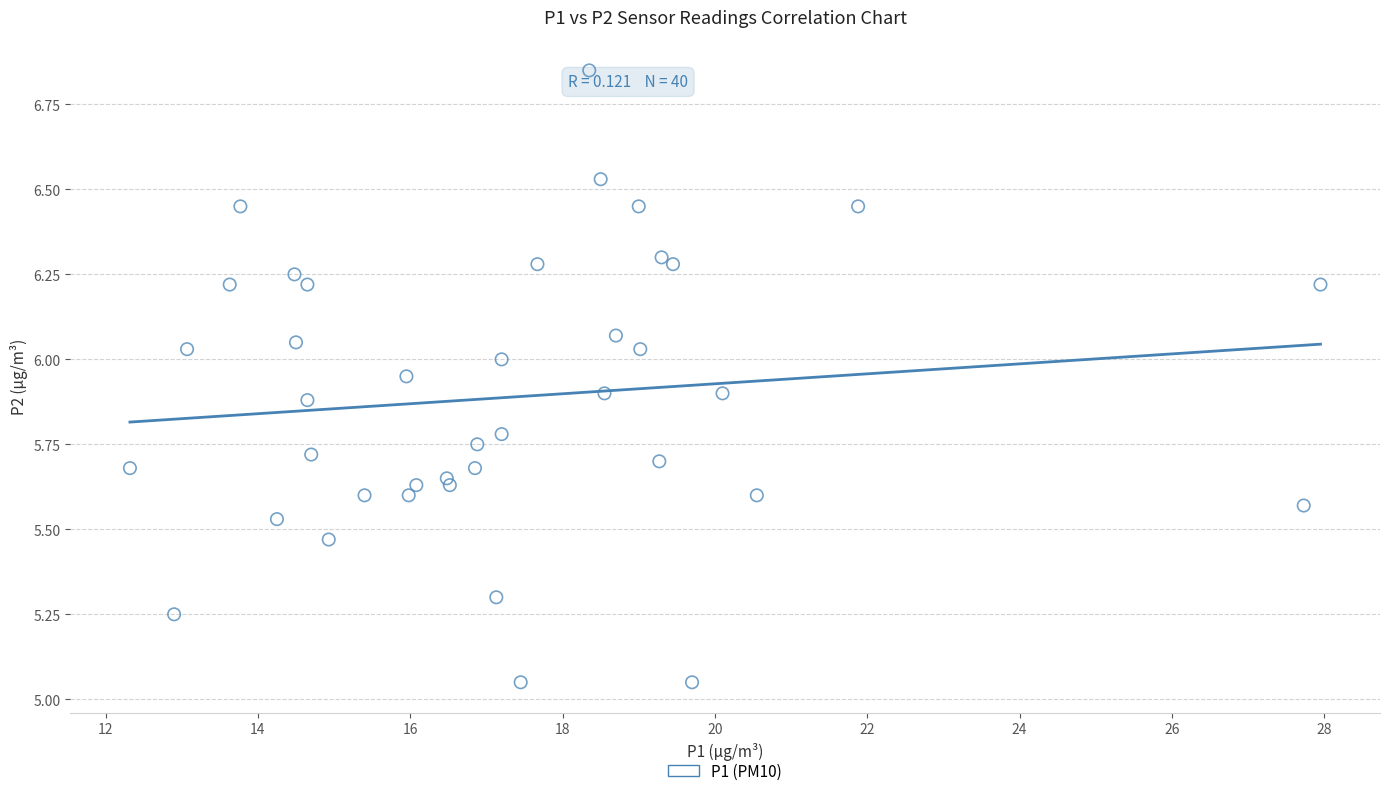

What is the range of X values (max minus min)?

15.6